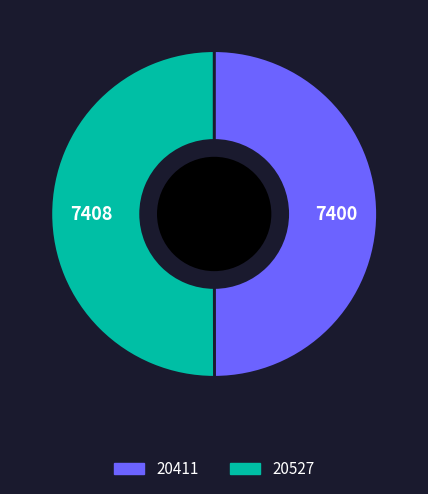

Combined, do 20411 and 20527 account for over 50%?

Yes